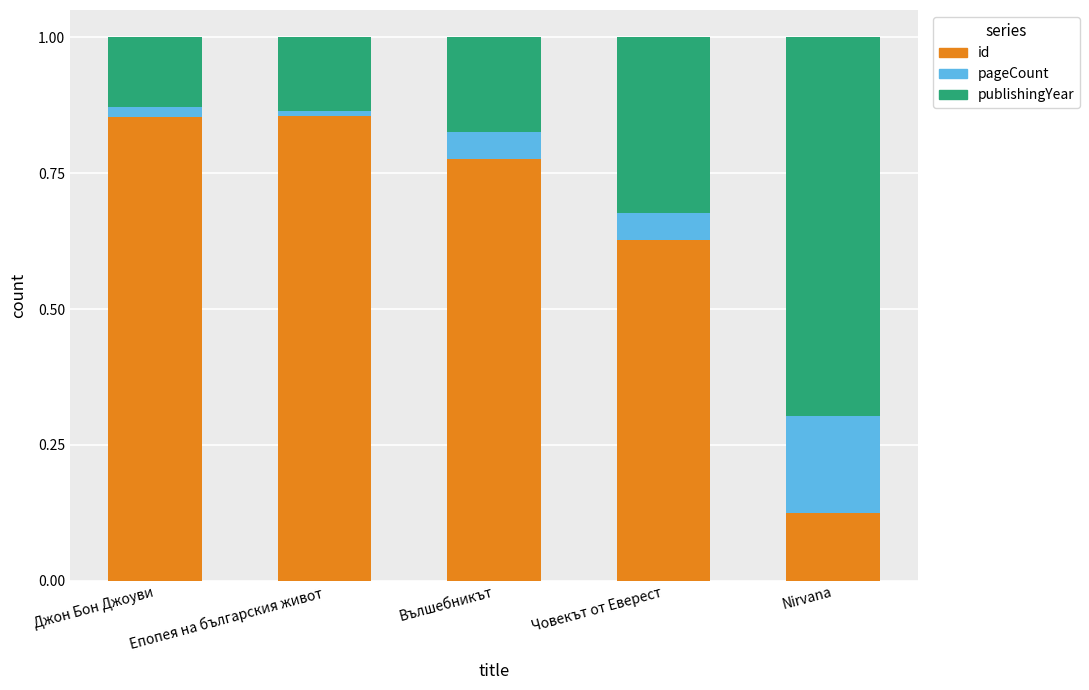

What is the total value across all series at Вълшебникът?

1.0